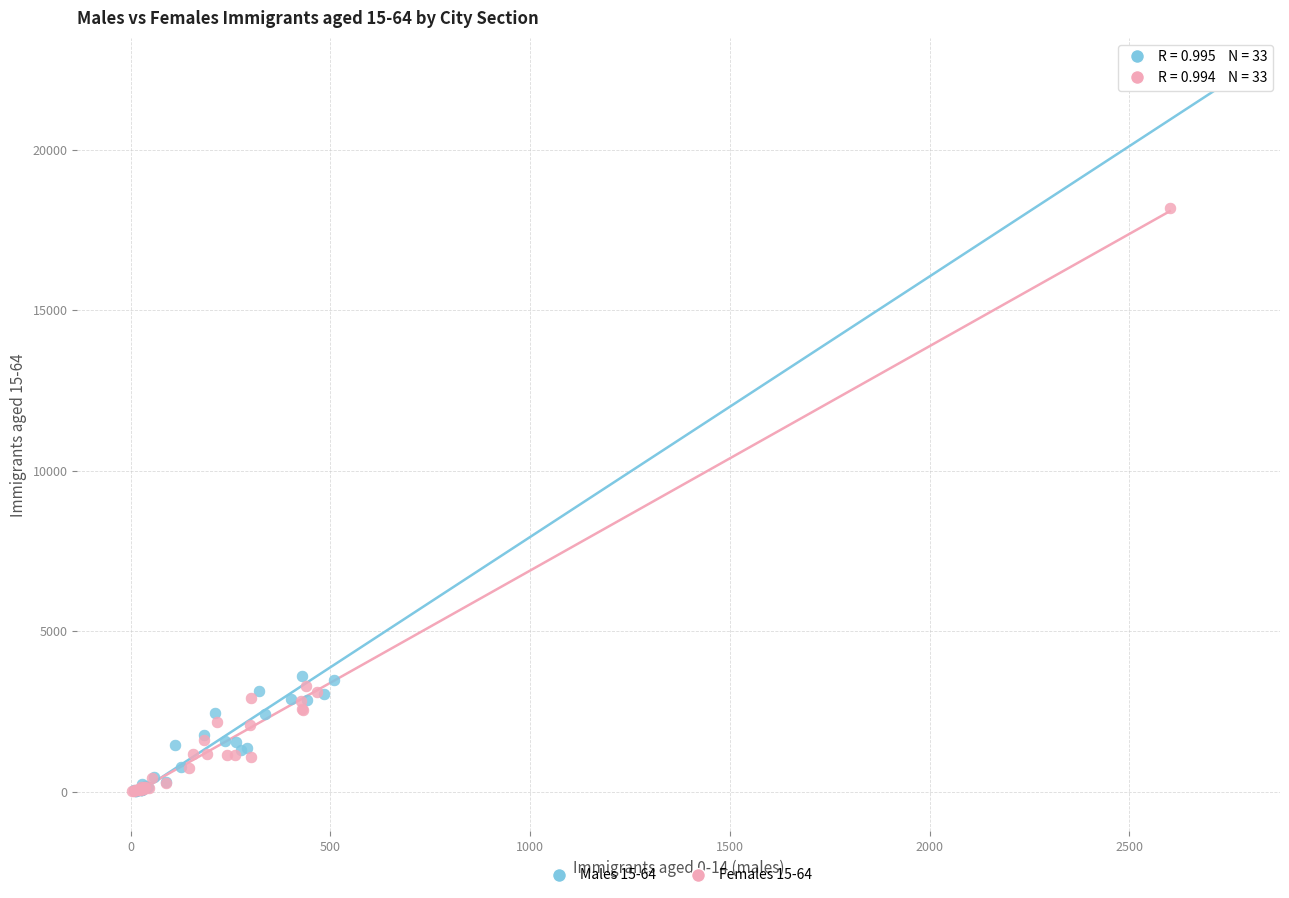

Which series contains the highest Y value?

Males 15-64